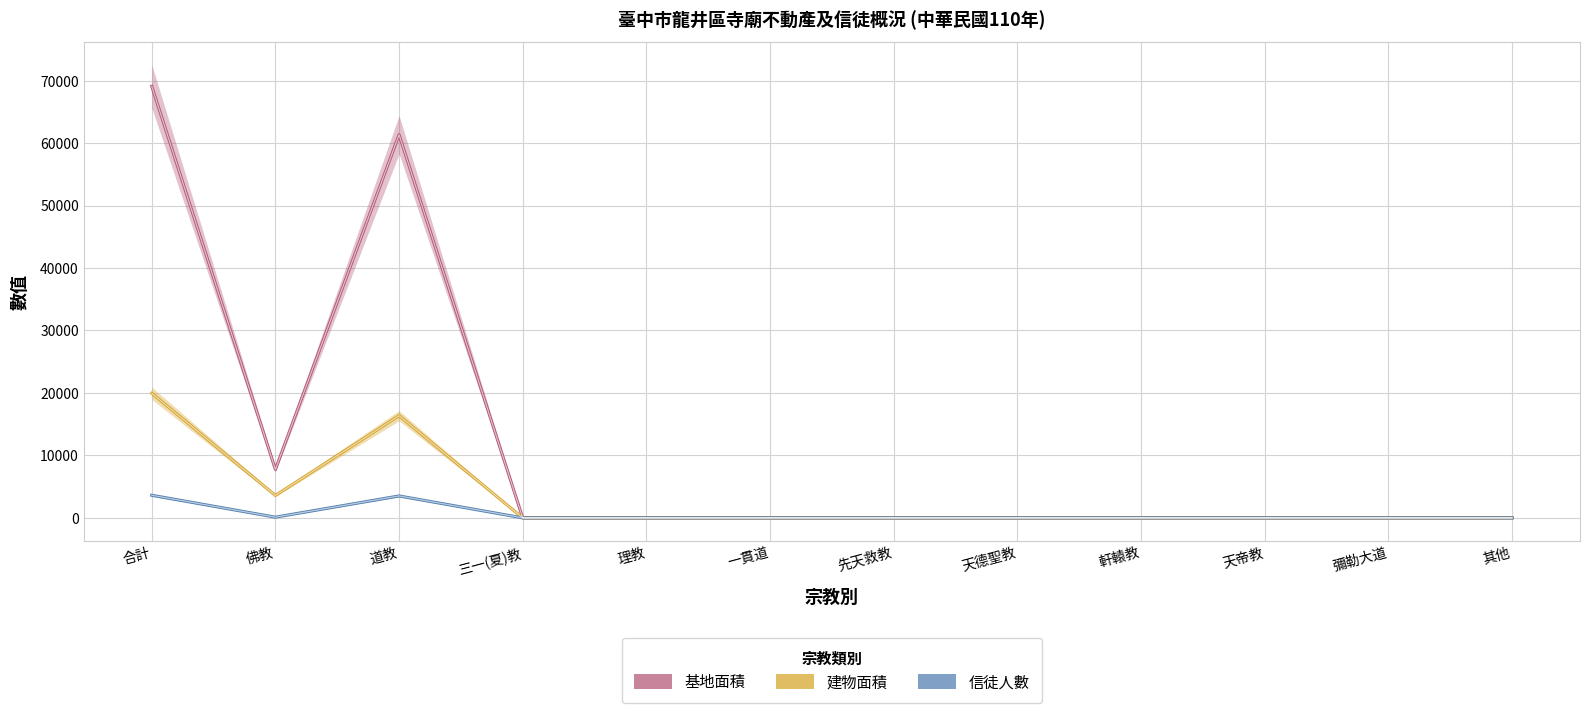

What is the difference between the second highest and minimum values in the 建物面積 series?

16357